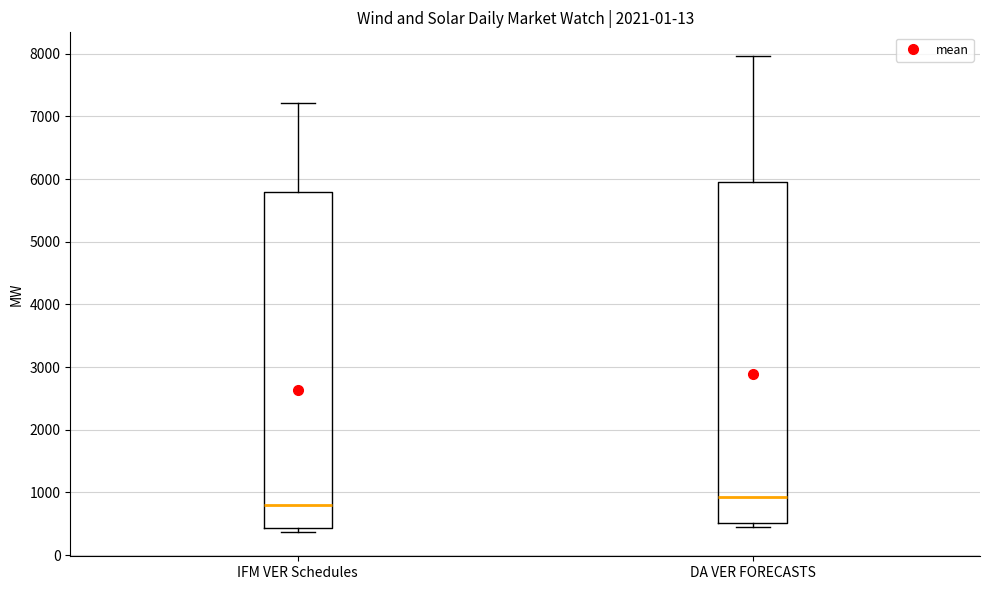

Where does the median line of the box for IFM VER Schedules sit on the y-axis? The values are not printed on the chart, so give them approximately, as read against the axis.

800